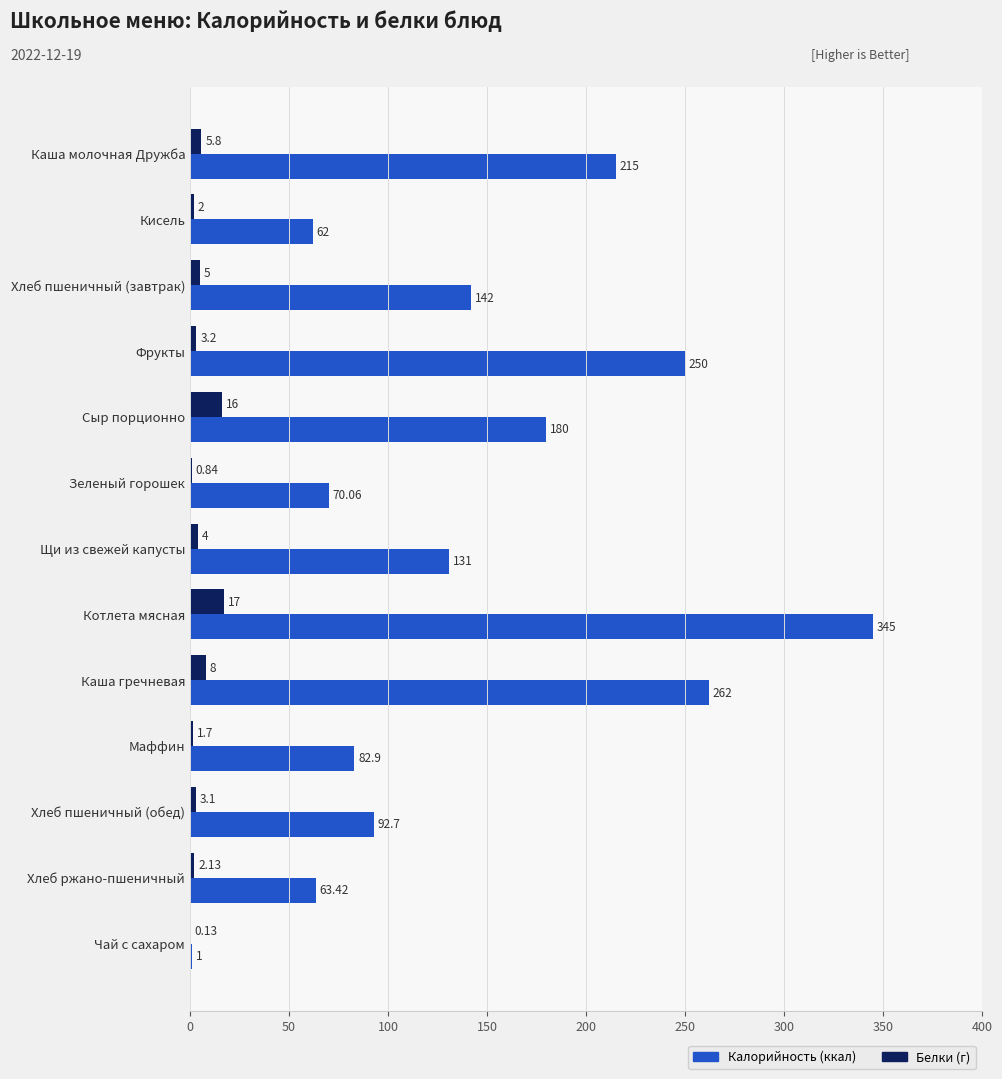

Which series has the largest total across all categories?

Калорийность (ккал)